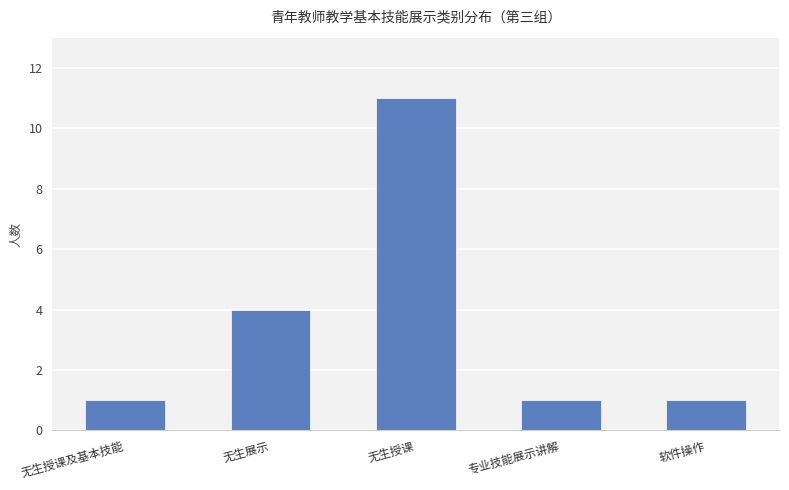

True or false: the data shows 17 at 无生授课.

False